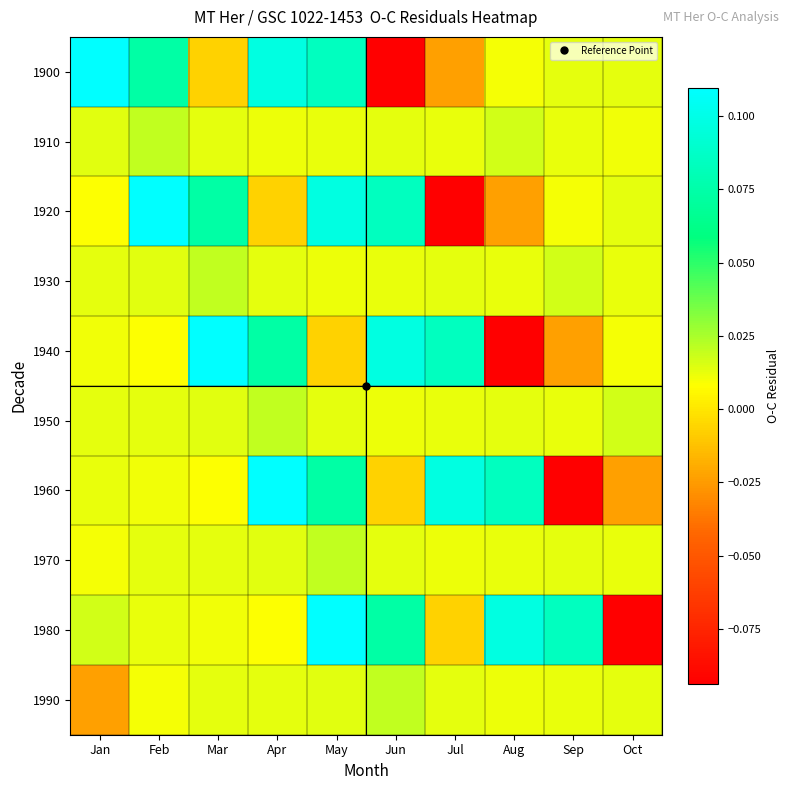

Reading right to left, extract all data points from this chart.

1900: Oct=0.0	Sep=0.0	Aug=0.0	Jul=-0.0	Jun=-0.1	May=0.1	Apr=0.1	Mar=-0.0	Feb=0.1	Jan=0.1
1910: Oct=0.0	Sep=0.0	Aug=0.0	Jul=0.0	Jun=0.0	May=0.0	Apr=0.0	Mar=0.0	Feb=0.0	Jan=0.0
1920: Oct=0.0	Sep=0.0	Aug=-0.0	Jul=-0.1	Jun=0.1	May=0.1	Apr=-0.0	Mar=0.1	Feb=0.1	Jan=0.0
1930: Oct=0.0	Sep=0.0	Aug=0.0	Jul=0.0	Jun=0.0	May=0.0	Apr=0.0	Mar=0.0	Feb=0.0	Jan=0.0
1940: Oct=0.0	Sep=-0.0	Aug=-0.1	Jul=0.1	Jun=0.1	May=-0.0	Apr=0.1	Mar=0.1	Feb=0.0	Jan=0.0
1950: Oct=0.0	Sep=0.0	Aug=0.0	Jul=0.0	Jun=0.0	May=0.0	Apr=0.0	Mar=0.0	Feb=0.0	Jan=0.0
1960: Oct=-0.0	Sep=-0.1	Aug=0.1	Jul=0.1	Jun=-0.0	May=0.1	Apr=0.1	Mar=0.0	Feb=0.0	Jan=0.0
1970: Oct=0.0	Sep=0.0	Aug=0.0	Jul=0.0	Jun=0.0	May=0.0	Apr=0.0	Mar=0.0	Feb=0.0	Jan=0.0
1980: Oct=-0.1	Sep=0.1	Aug=0.1	Jul=-0.0	Jun=0.1	May=0.1	Apr=0.0	Mar=0.0	Feb=0.0	Jan=0.0
1990: Oct=0.0	Sep=0.0	Aug=0.0	Jul=0.0	Jun=0.0	May=0.0	Apr=0.0	Mar=0.0	Feb=0.0	Jan=-0.0